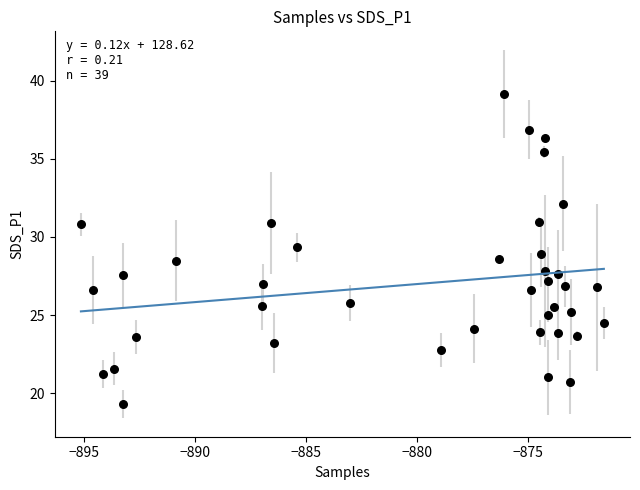

What is the range of Y values (max minus min)?

19.9